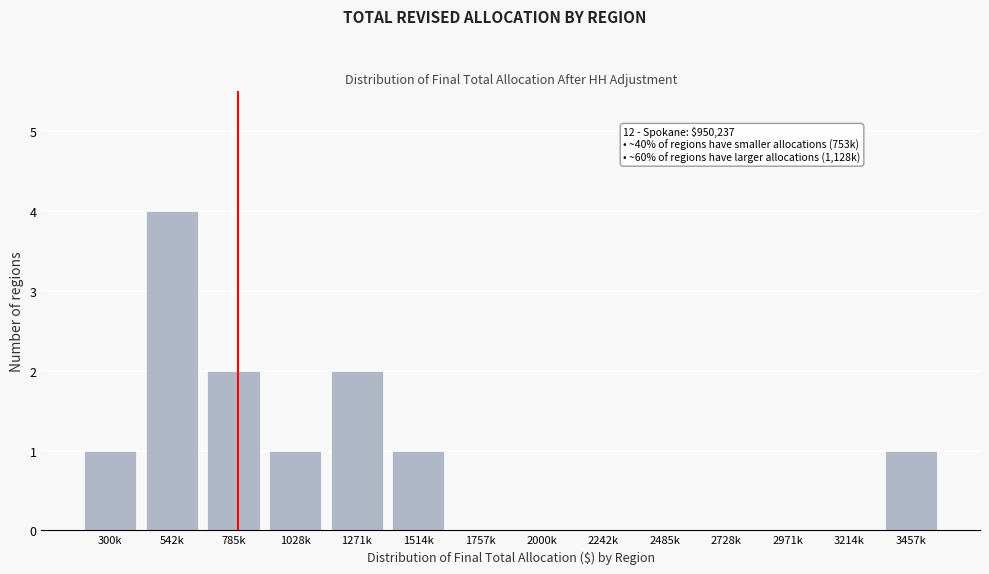

Reading right to left, what are all the values shown in this chart?

3457k=1	3214k=0	2971k=0	2728k=0	2485k=0	2242k=0	2000k=0	1757k=0	1514k=1	1271k=2	1028k=1	785k=2	542k=4	300k=1